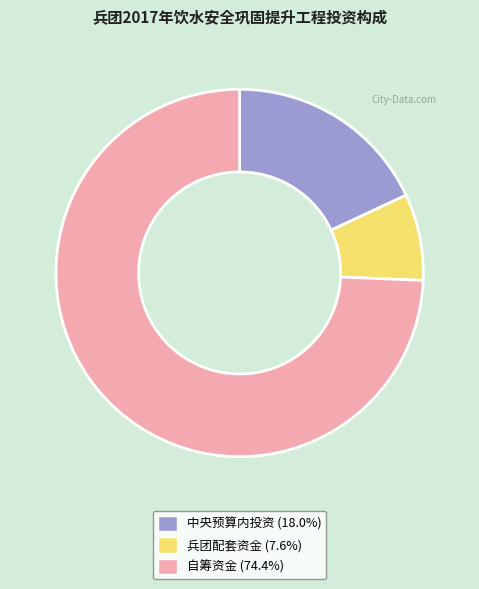

True or false: 中央预算内投资 accounts for 7% of the total.

False